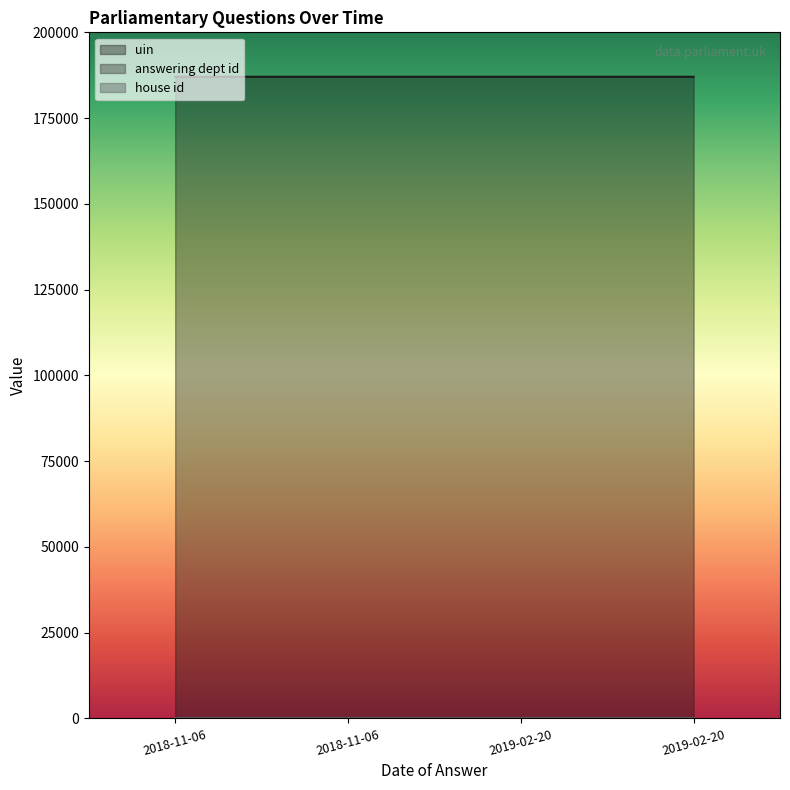

The value of uin at 2019-02-20 is 187050. True or false?

True